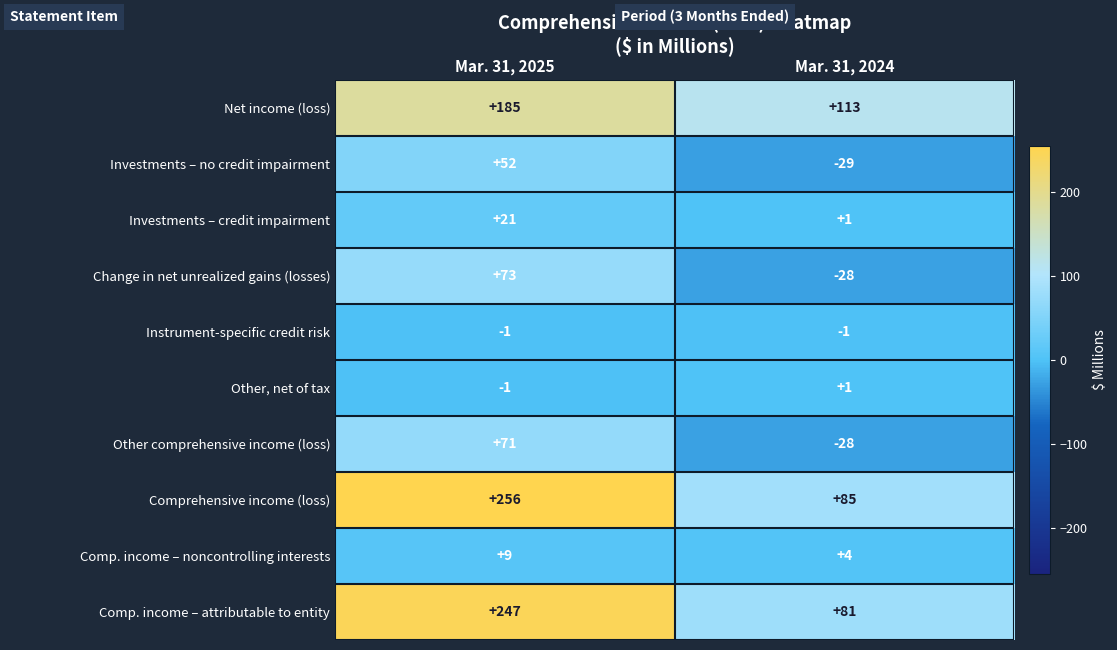

What is the difference between the highest and lowest values at Mar. 31, 2025?

257